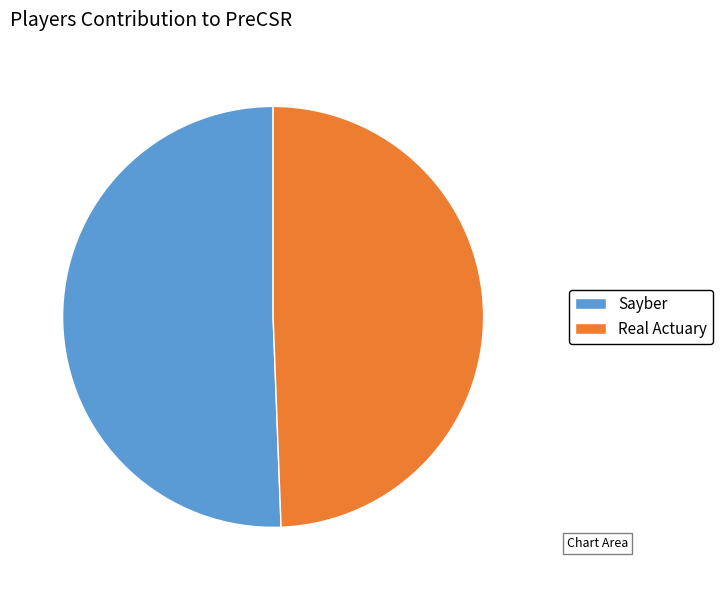

Is the sum of Sayber and Real Actuary greater than half?

Yes